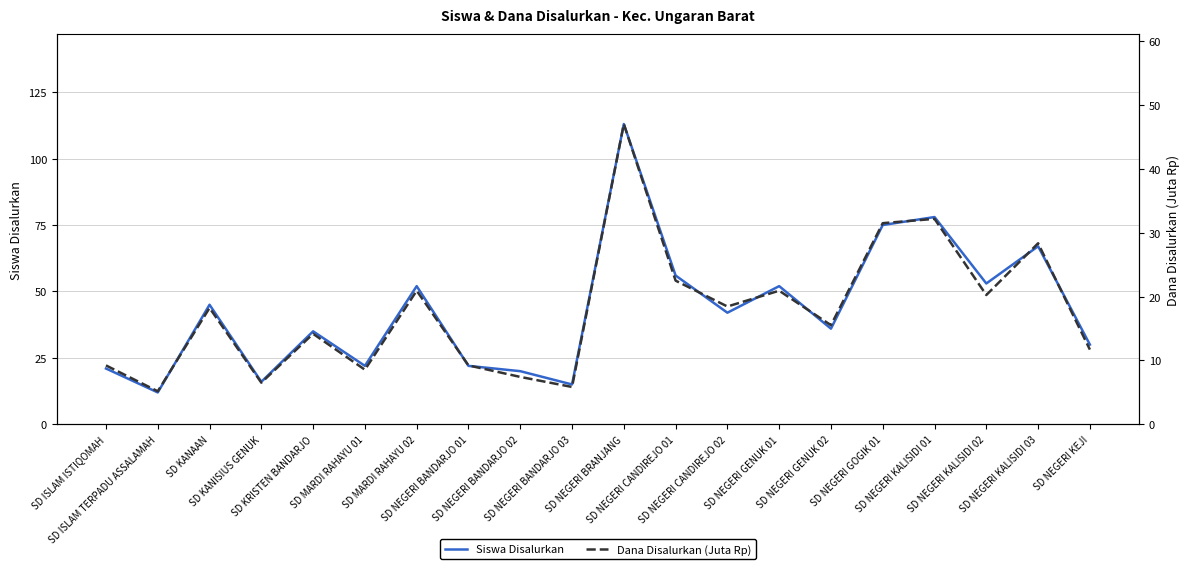

At SD NEGERI KALISIDI 02, list the series in order from smallest to largest.

Dana Disalurkan (Juta Rp), Siswa Disalurkan